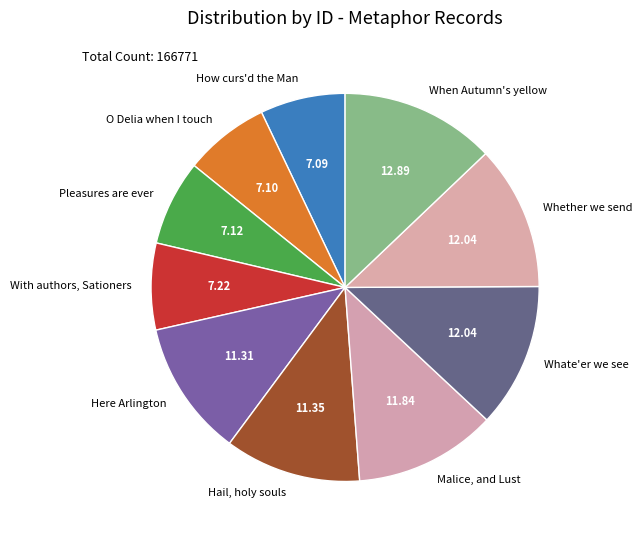

The Whether we send slice represents 12% of the pie. True or false?

True